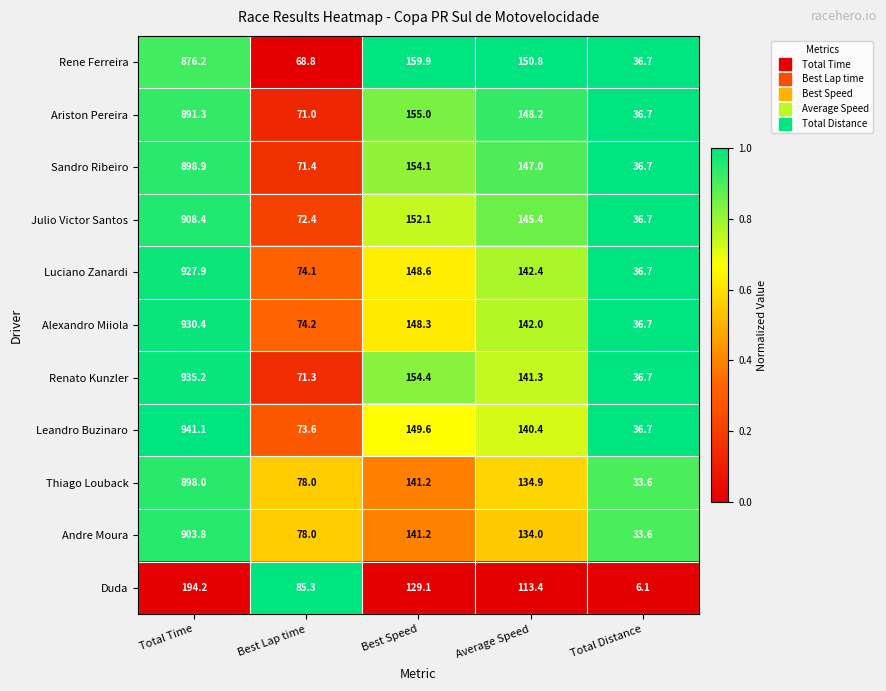

Which category has the lowest value across all series?

Total Distance